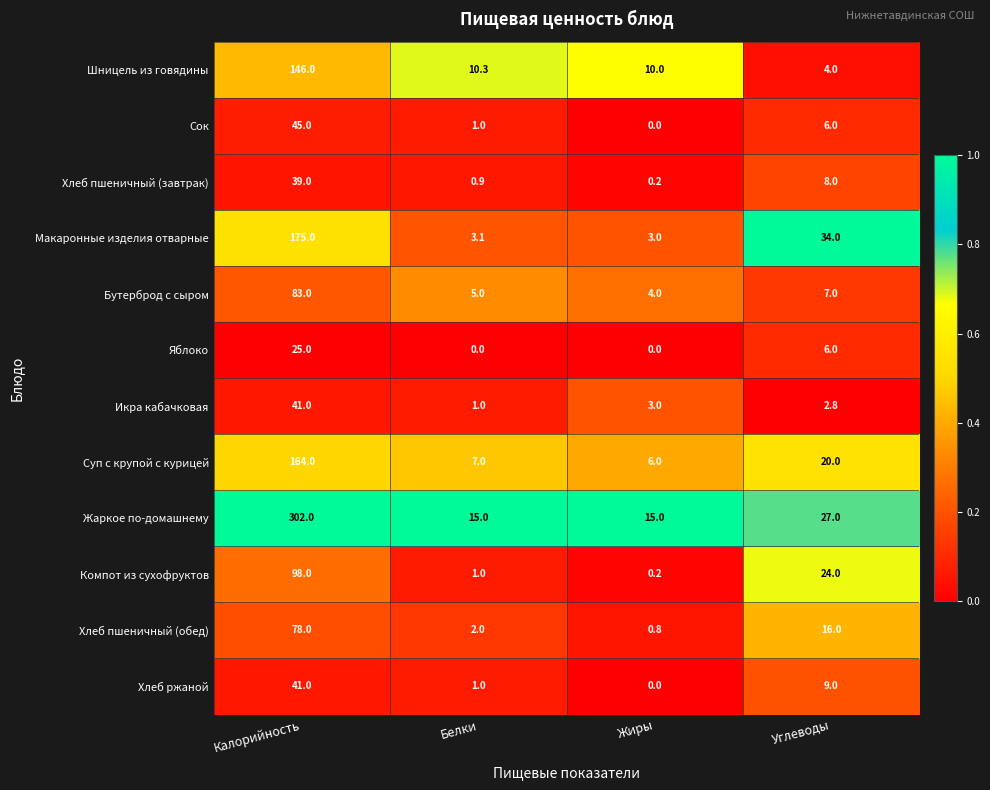

At which label does Компот из сухофруктов reach its peak?

Калорийность